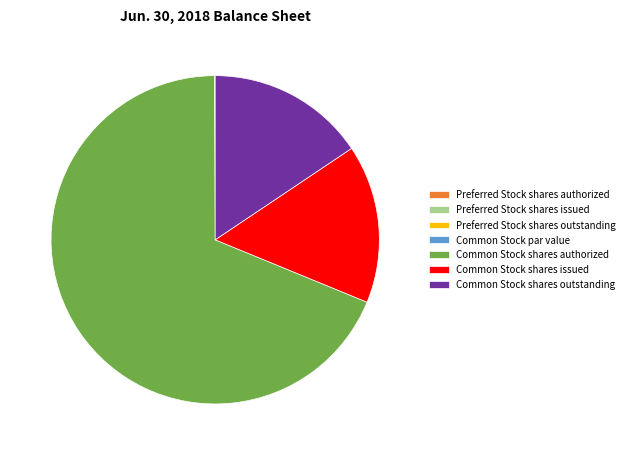

Approximately how many times larger is the value at Common Stock shares outstanding compared to Common Stock shares authorized?

0.2